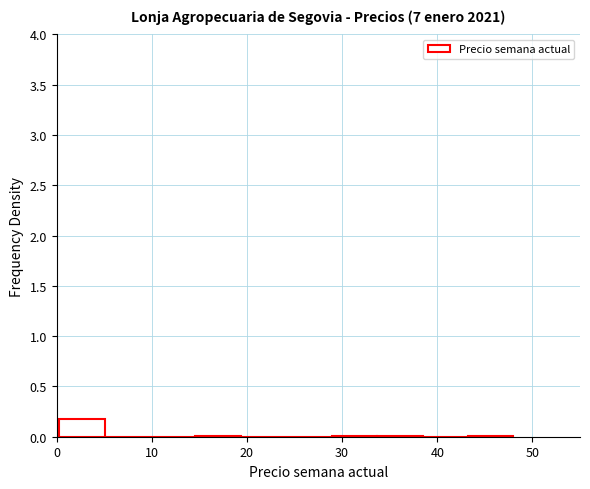

How tall is the bar that spans 0 to 5 on the x-axis? Neither the bar edges nor the heights are printed on the chart, so give them approximately, as read against the axes.

0.2